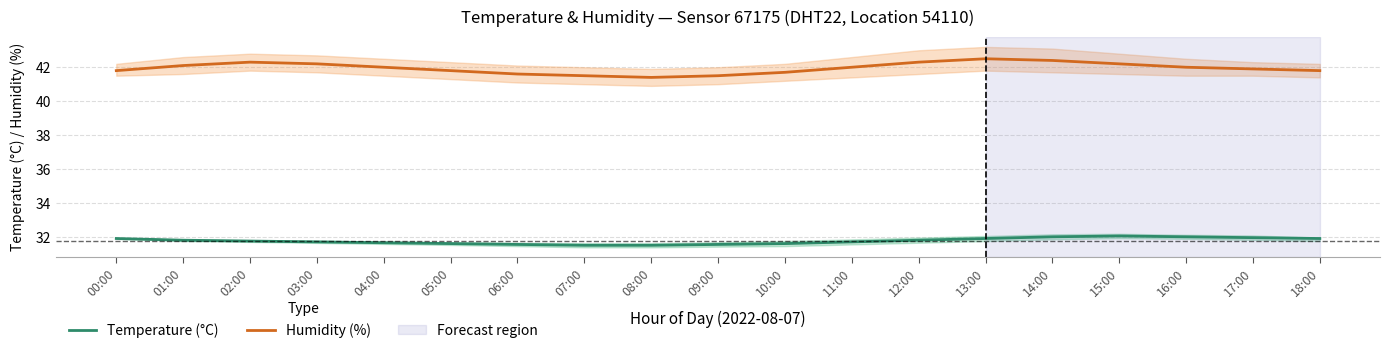

What are all the series names shown in the legend?

Temperature (°C), Humidity (%)